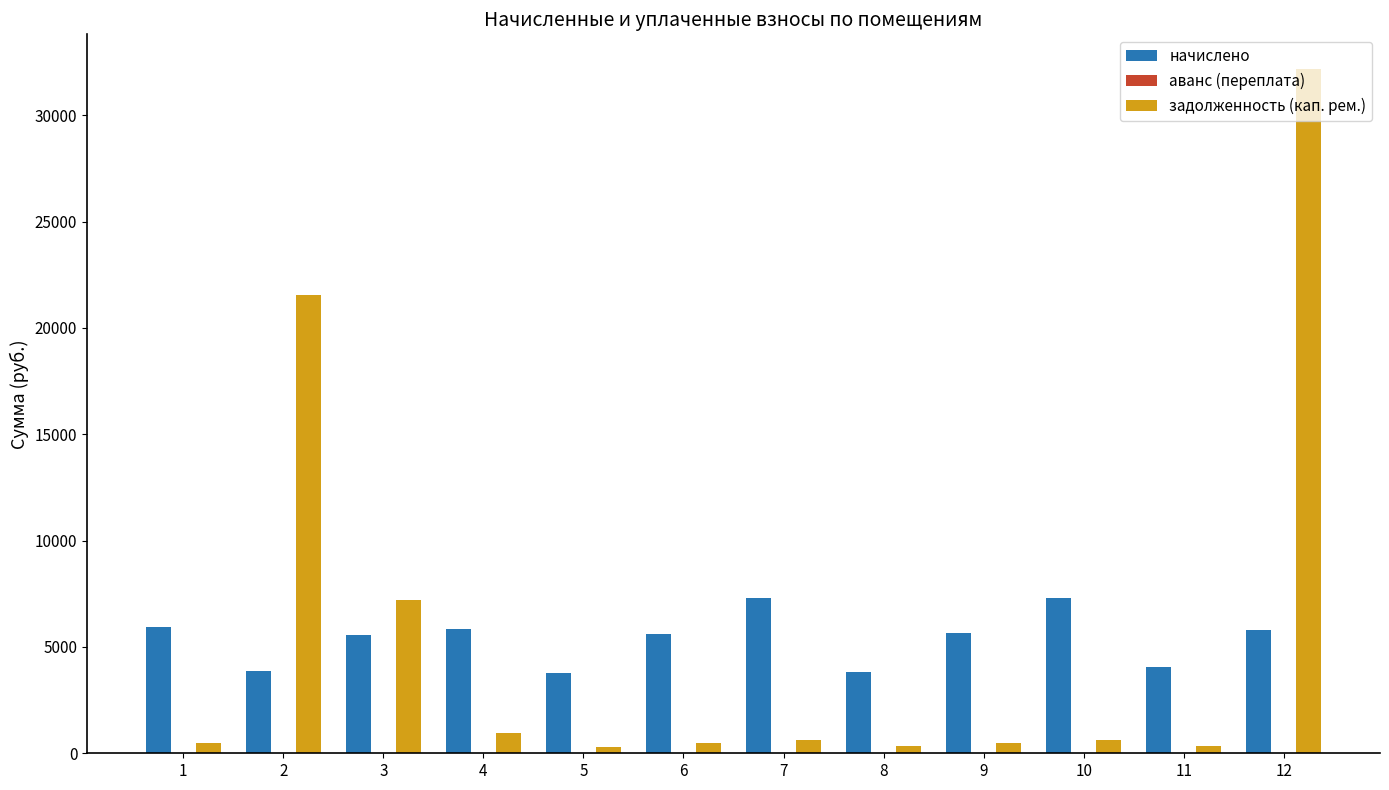

What is the highest value of the начислено series?

7311.1